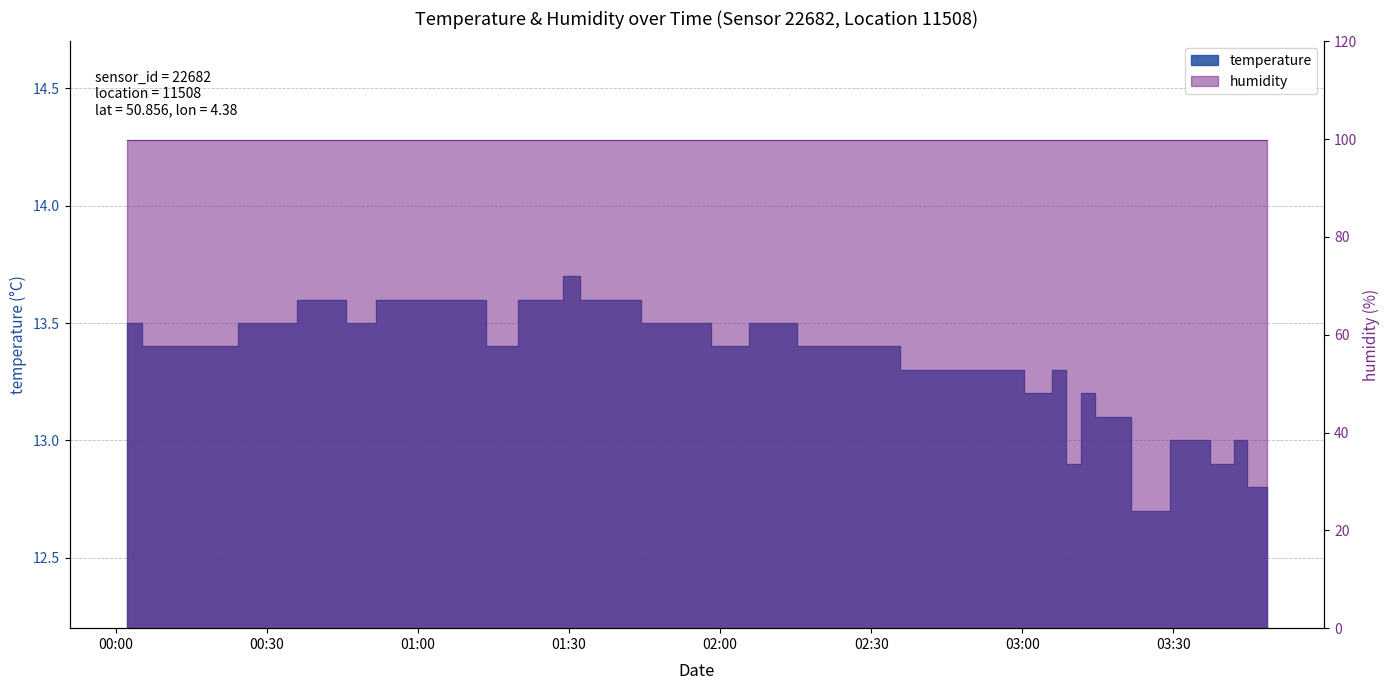

What is the approximate value at 00:53?

13.6